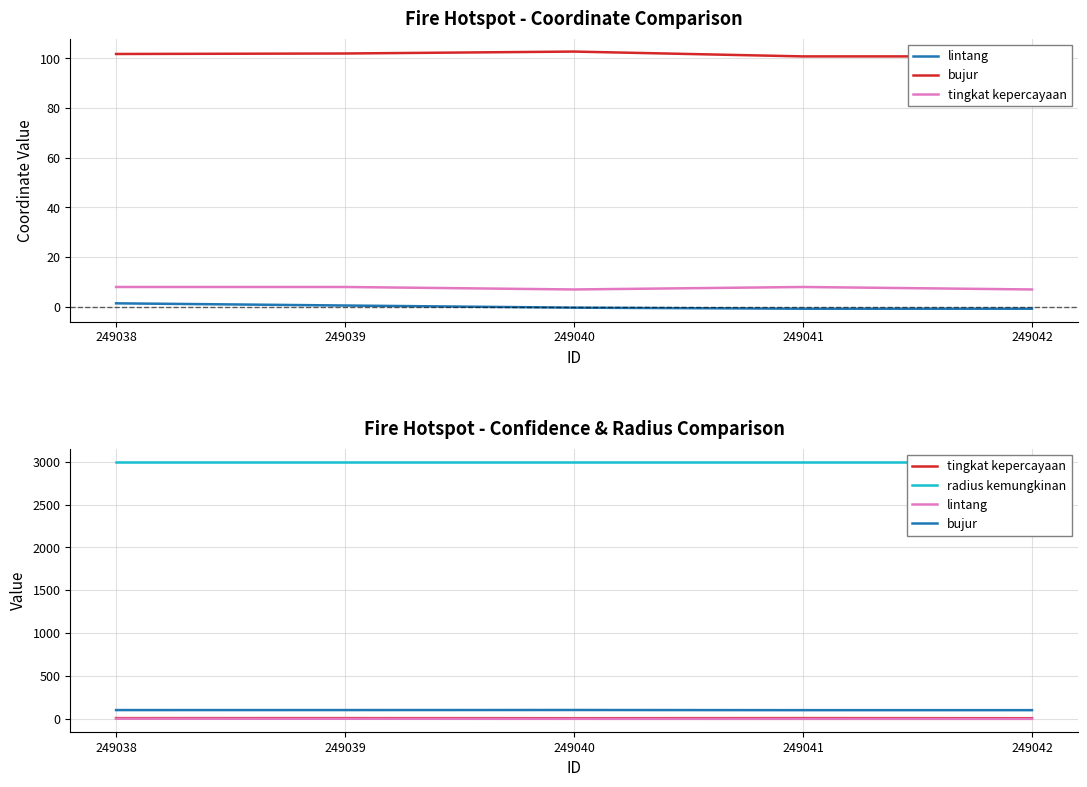

True or false: lintang and bujur cross at least once.

False